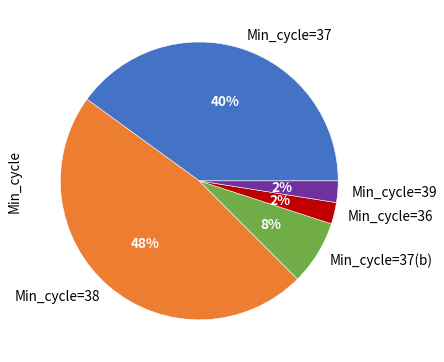

Count the number of slices in the pie.

5